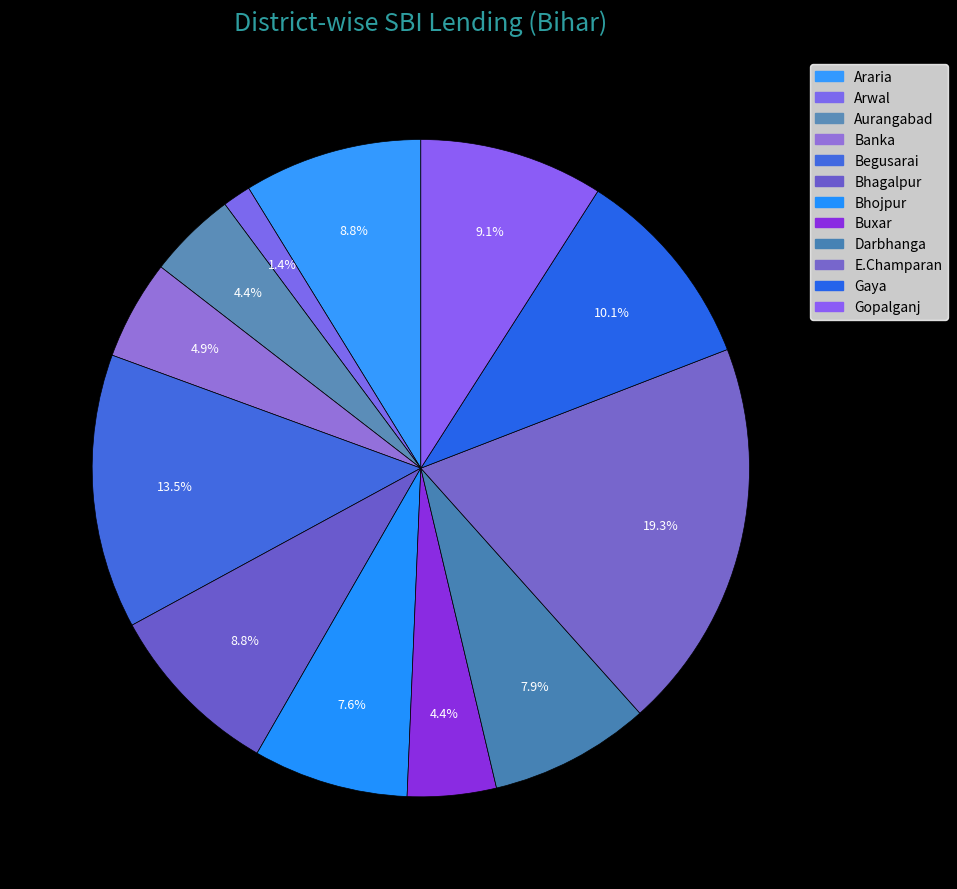

Combined, do Begusarai and Aurangabad account for over 50%?

No